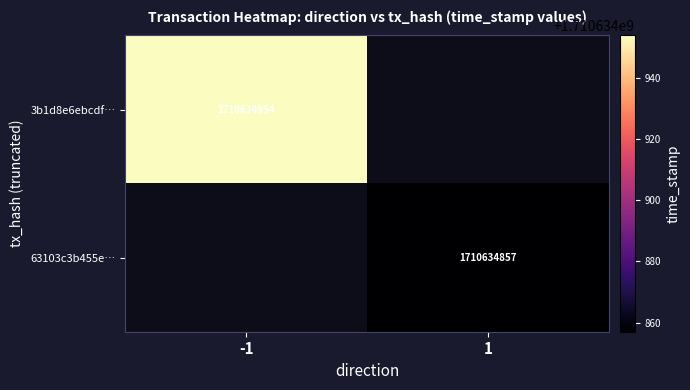

Between 1 and -1, which is larger?

-1